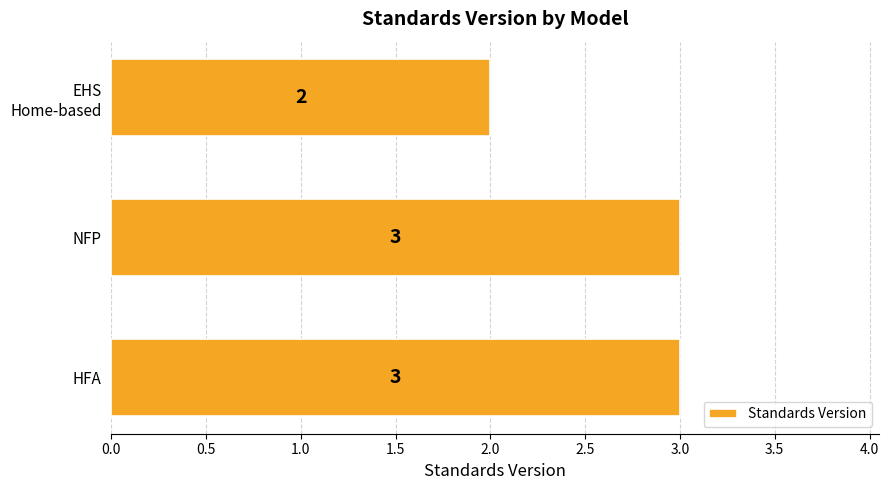

What is the greatest value displayed?

3